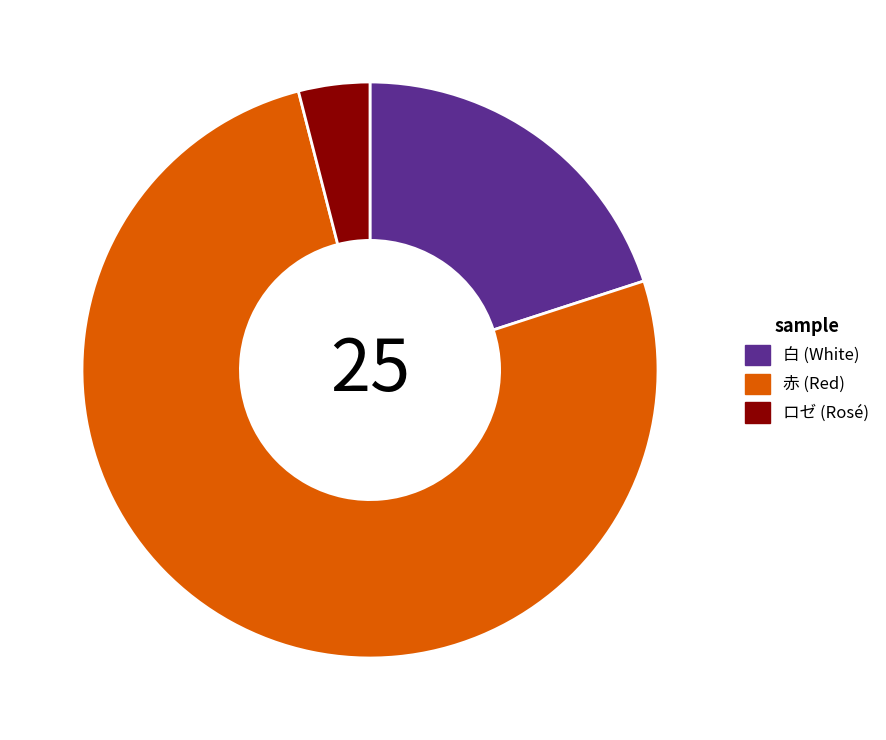

What is the ratio of the value at ロゼ to the value at 赤?

0.1